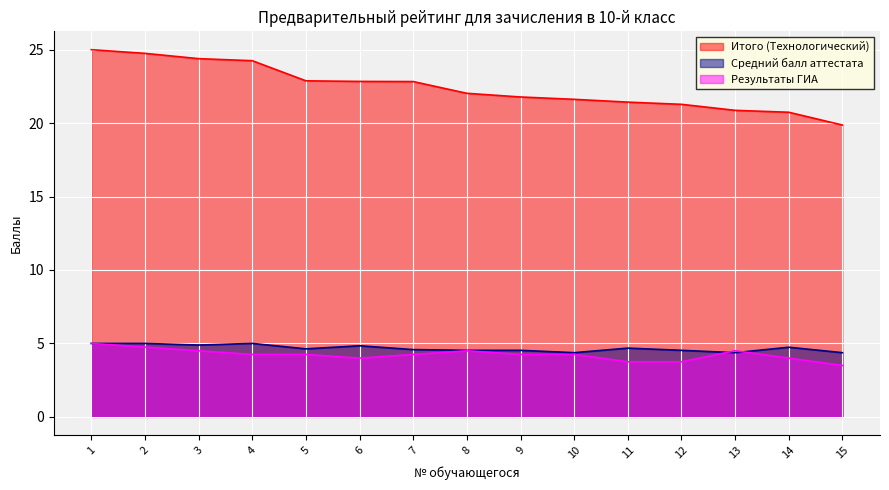

How many categories are shown in the chart?

15